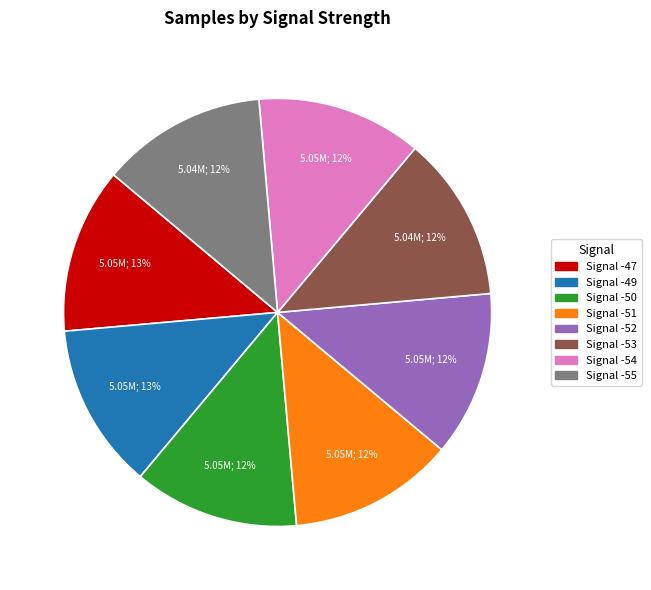

Do Signal -50 and Signal -52 together represent more than half of the pie?

No